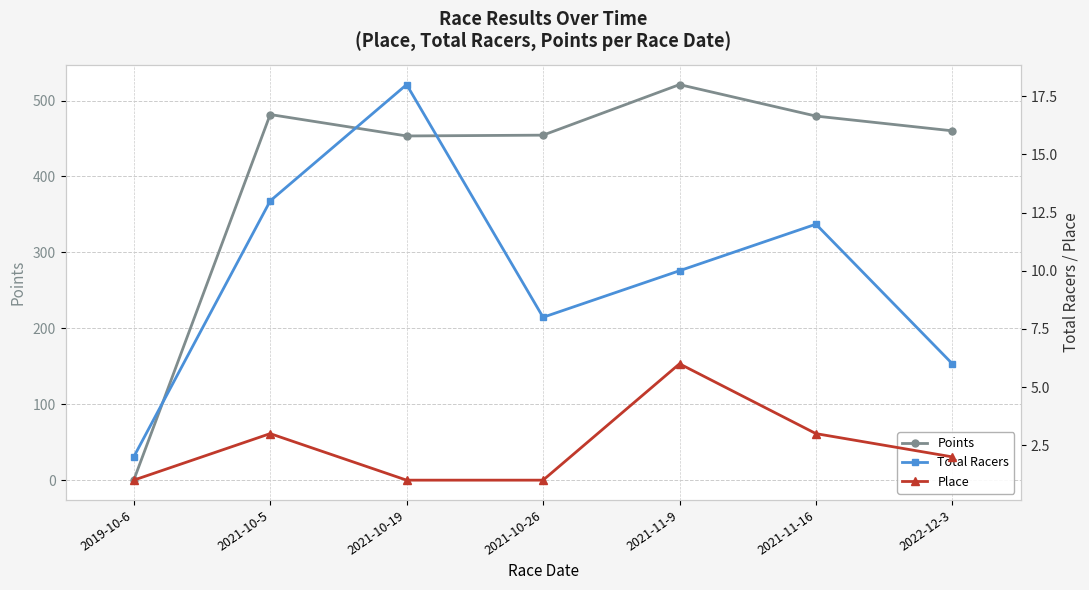

The value of Place at 2021-10-19 is 1.0. True or false?

True